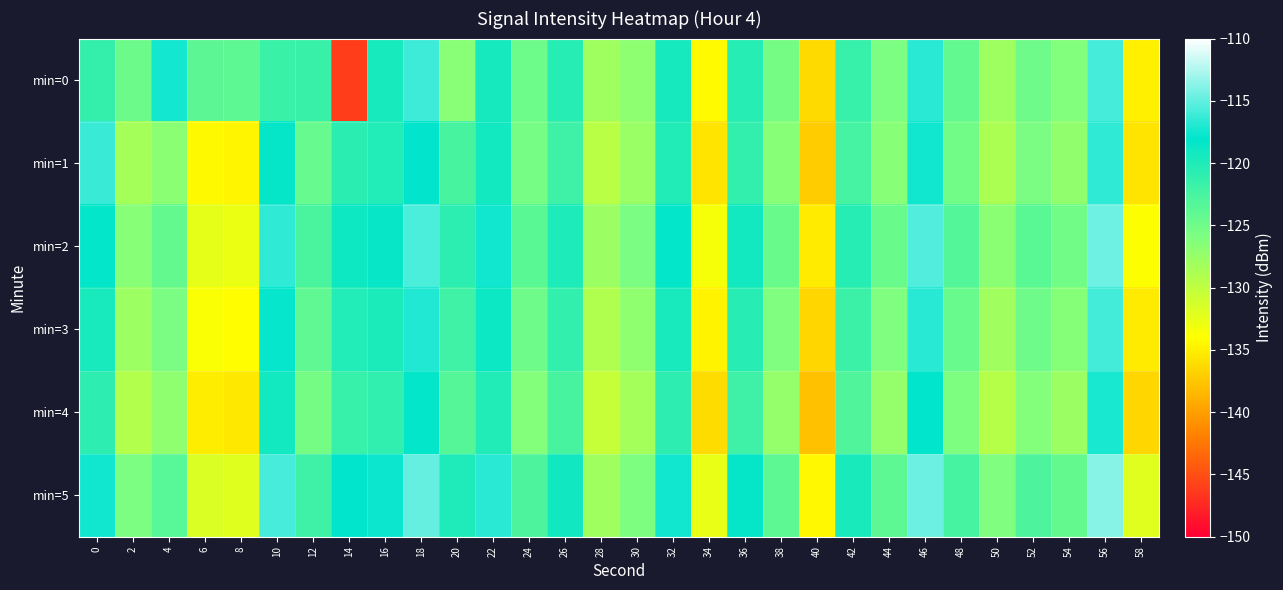

Which category has the lowest value across all series?

14